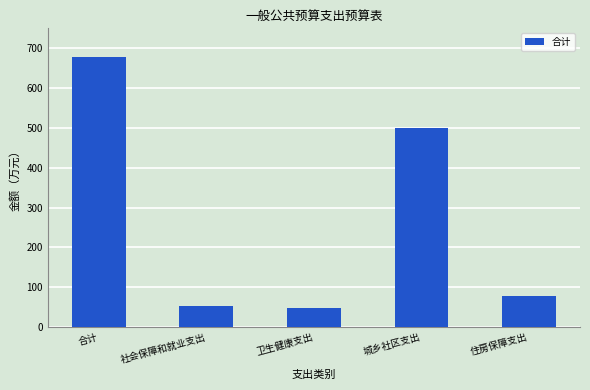

What position from the right is 住房保障支出?

1